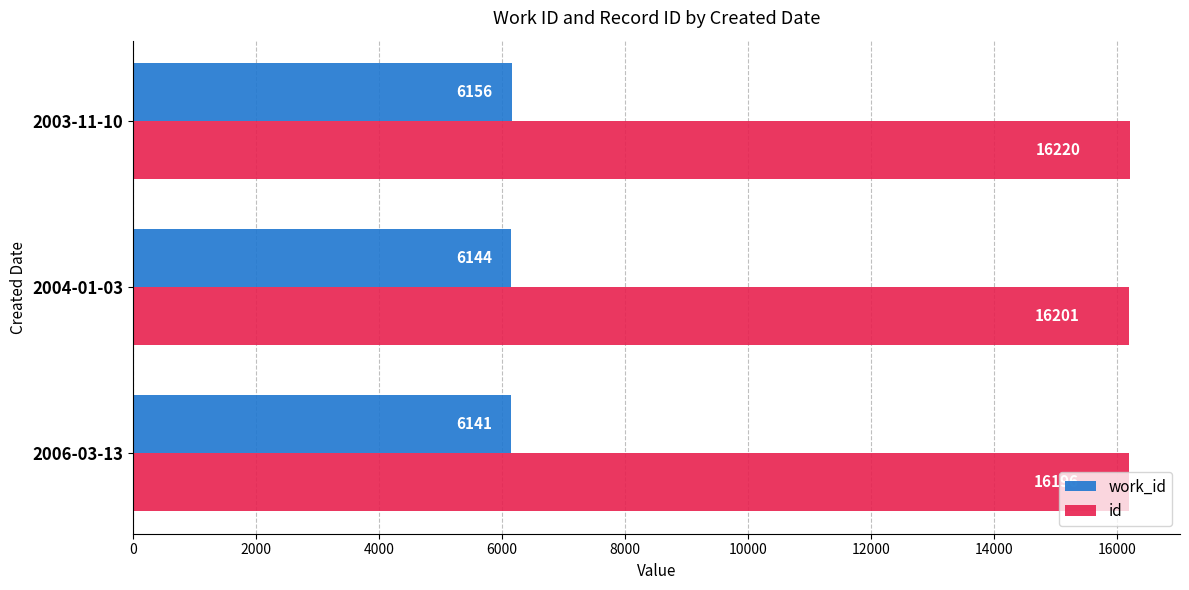

What value does the id series have at 2003-11-10?

16220